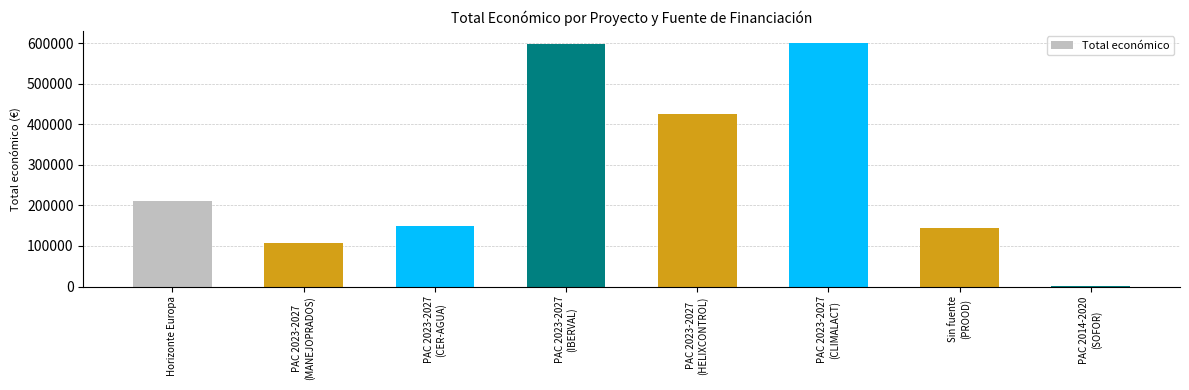

How many series are shown in this chart?

1